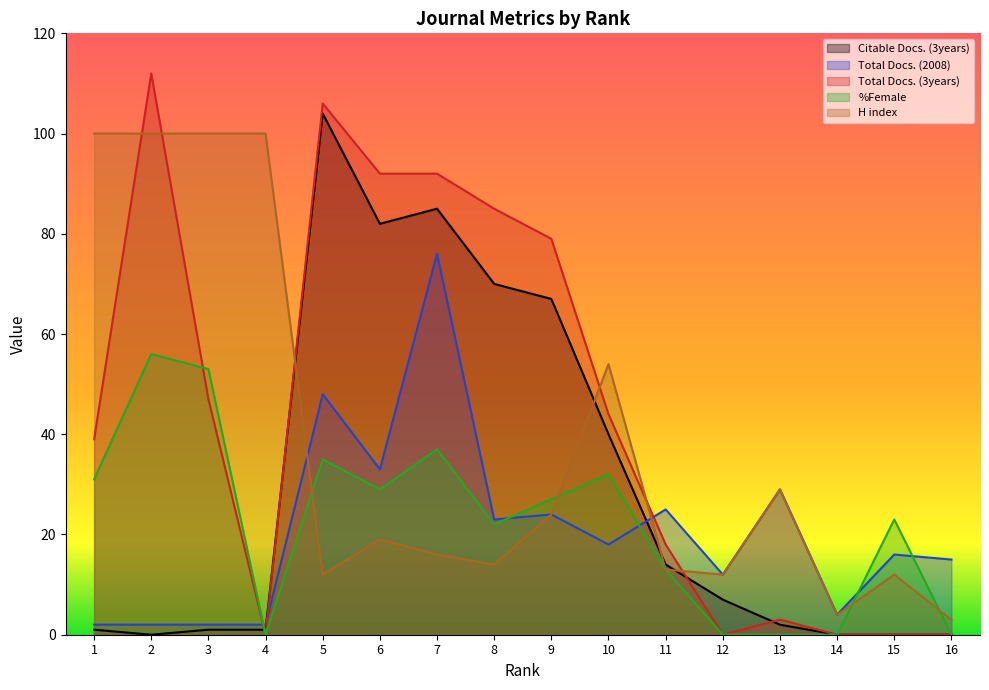

Rank the categories by Total Docs. (3years) value from highest to lowest.

2, 5, 6, 7, 8, 9, 3, 10, 1, 11, 13, 4, 12, 14, 15, 16